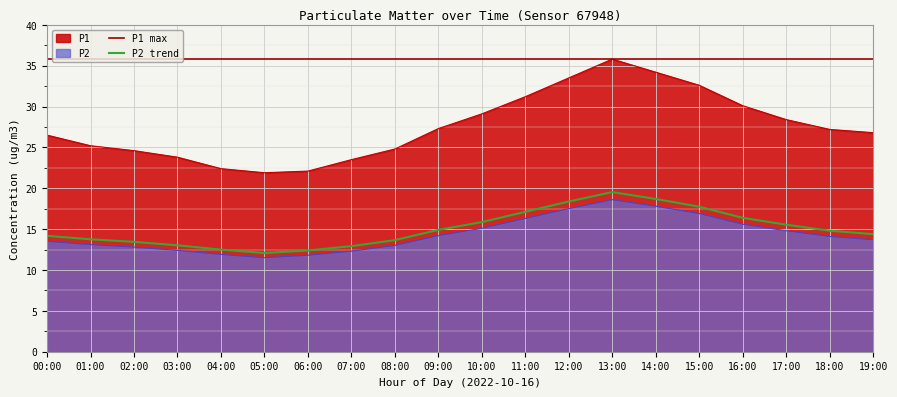

What position from the right is 14:00?

6